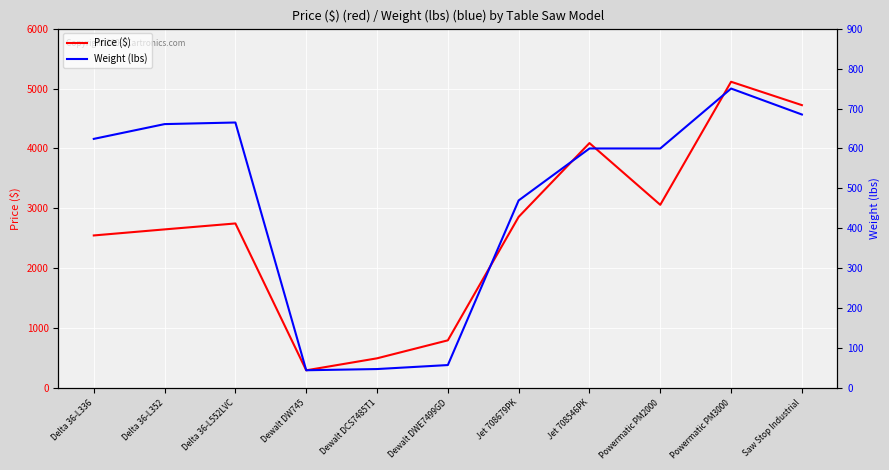

In Price ($), how many points are higher than both neighbors (excluding endpoints)?

3